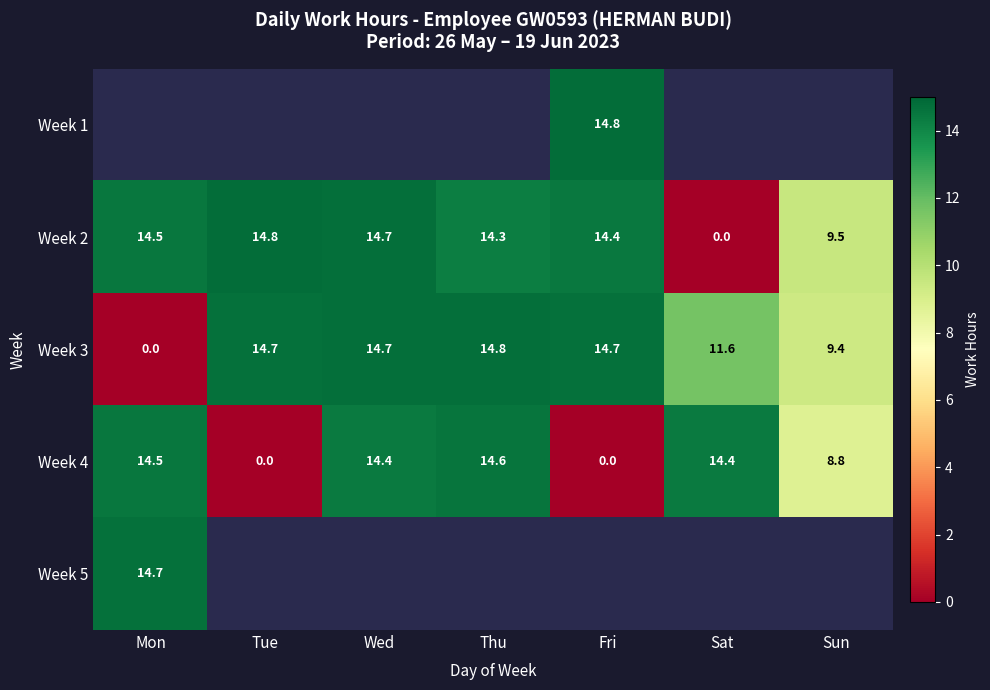

Which category has the lowest value in the Week 3 series?

Mon